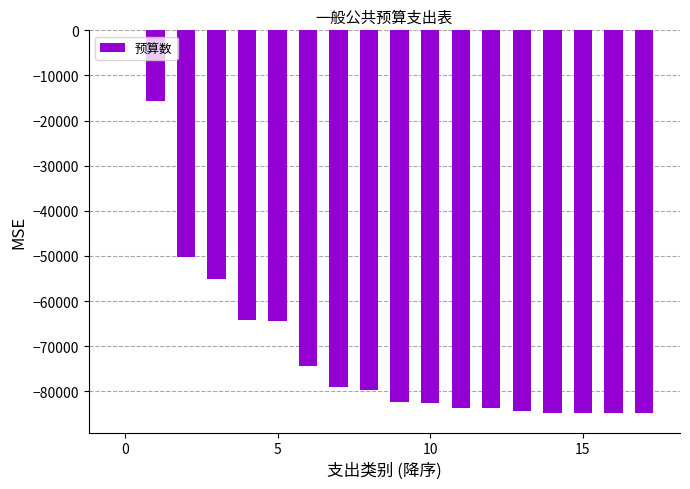

What is the sum of all values?

-1239213